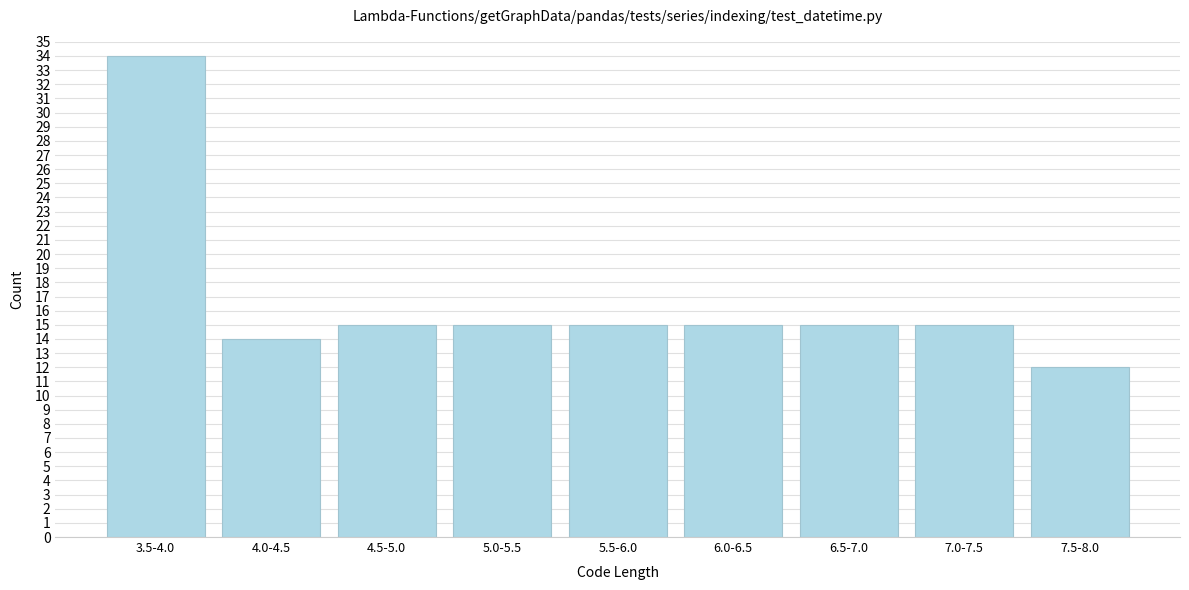

Reading left to right, transcribe all the data shown in this chart.

34	14	15	15	15	15	15	15	12